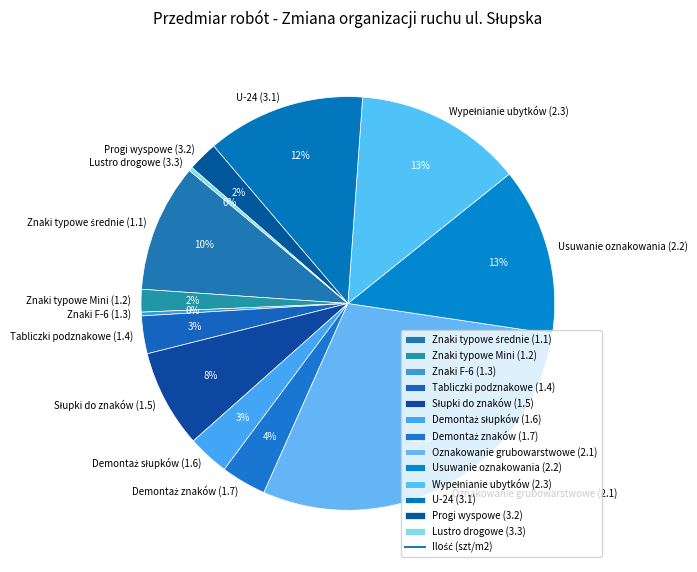

The Lustro drogowe (3.3) slice represents 0% of the pie. True or false?

True